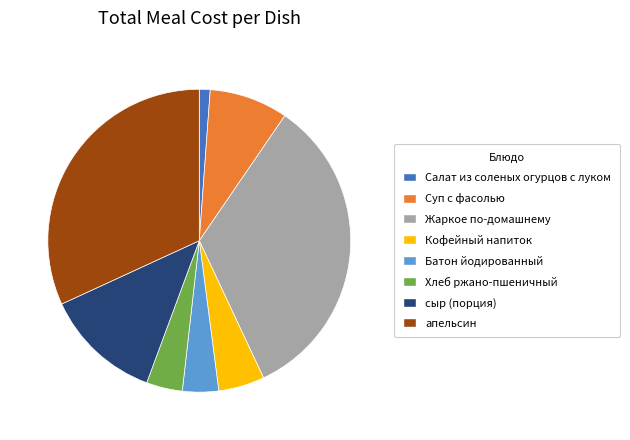

Does Салат из соленых огурцов с луком represent more than half of the total?

No